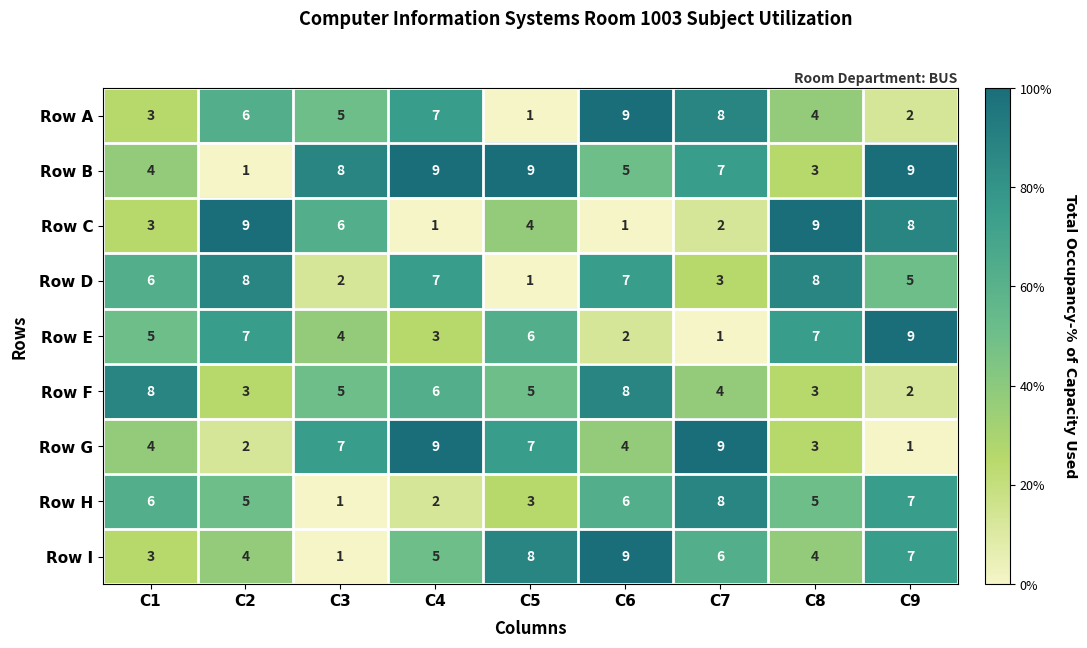

The Row E series shows 9 at C2. True or false?

False